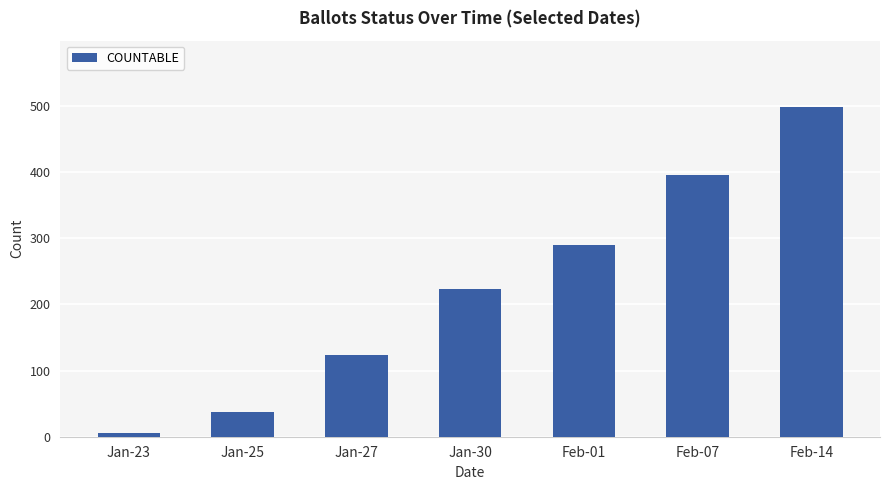

Is it true that the value at Feb-07 is 395?

True